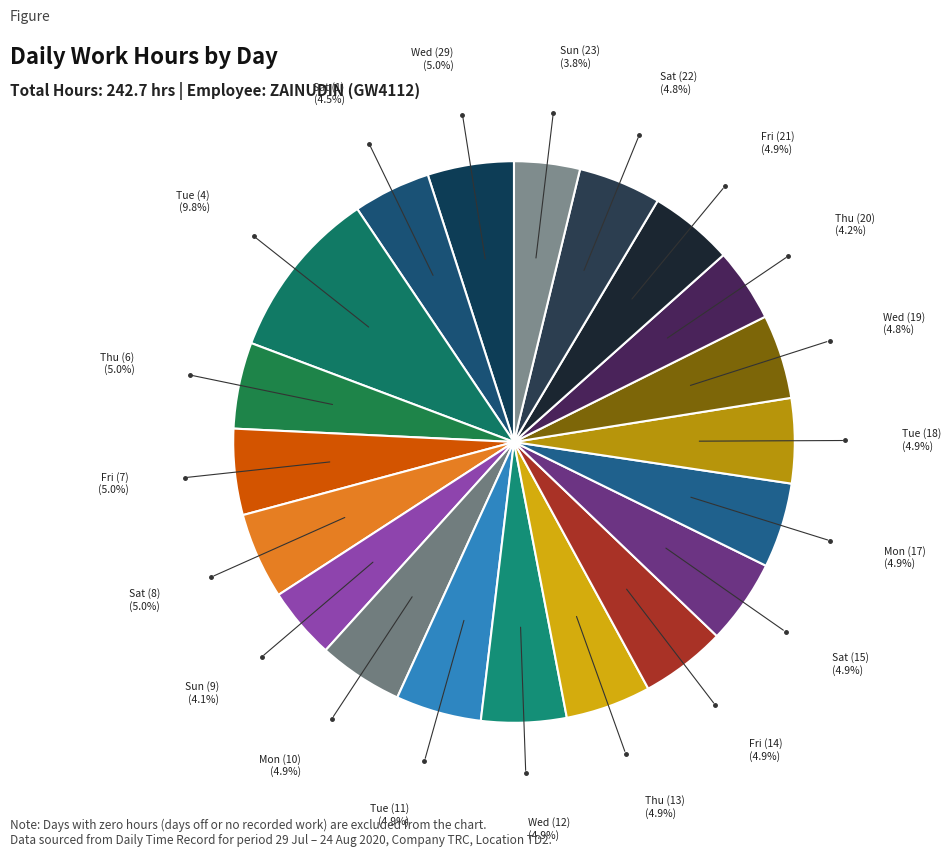

Which category has the biggest portion of the pie?

Tue (4)